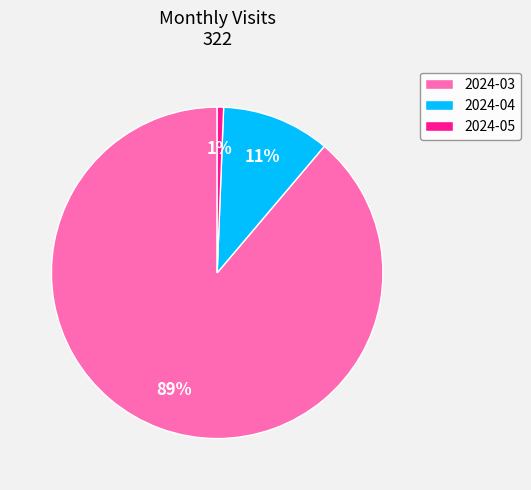

What percentage is the 2024-05 slice, to the nearest percent?

1%